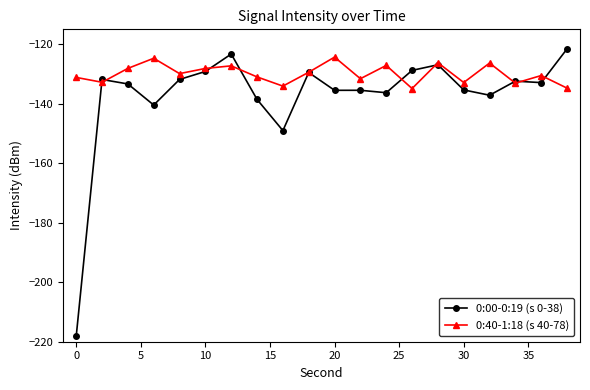

True or false: 0:00-0:19 (s 0-38) has more than 1 points higher than both neighbors.

True